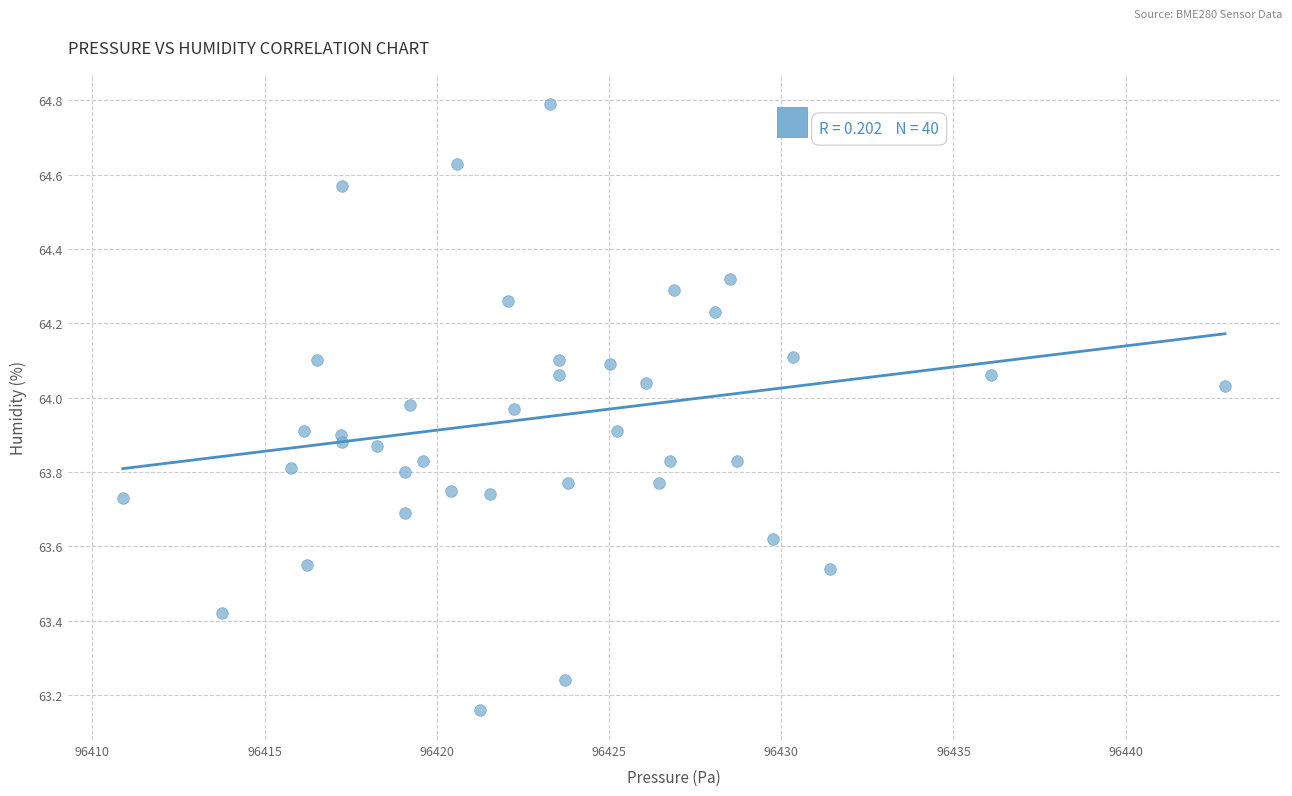

What is the range of X values (max minus min)?

32.0